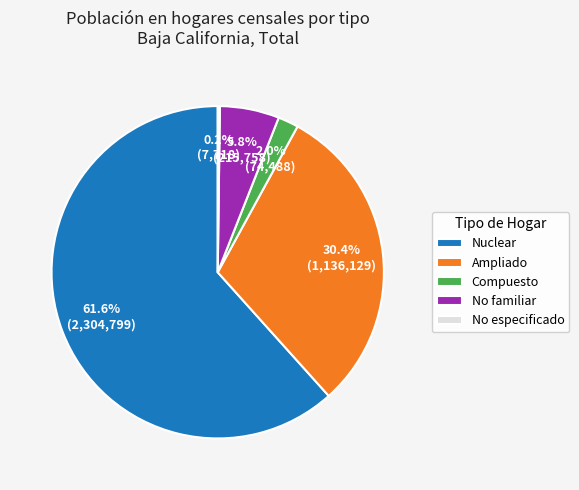

What is the largest slice in the pie chart?

Nuclear